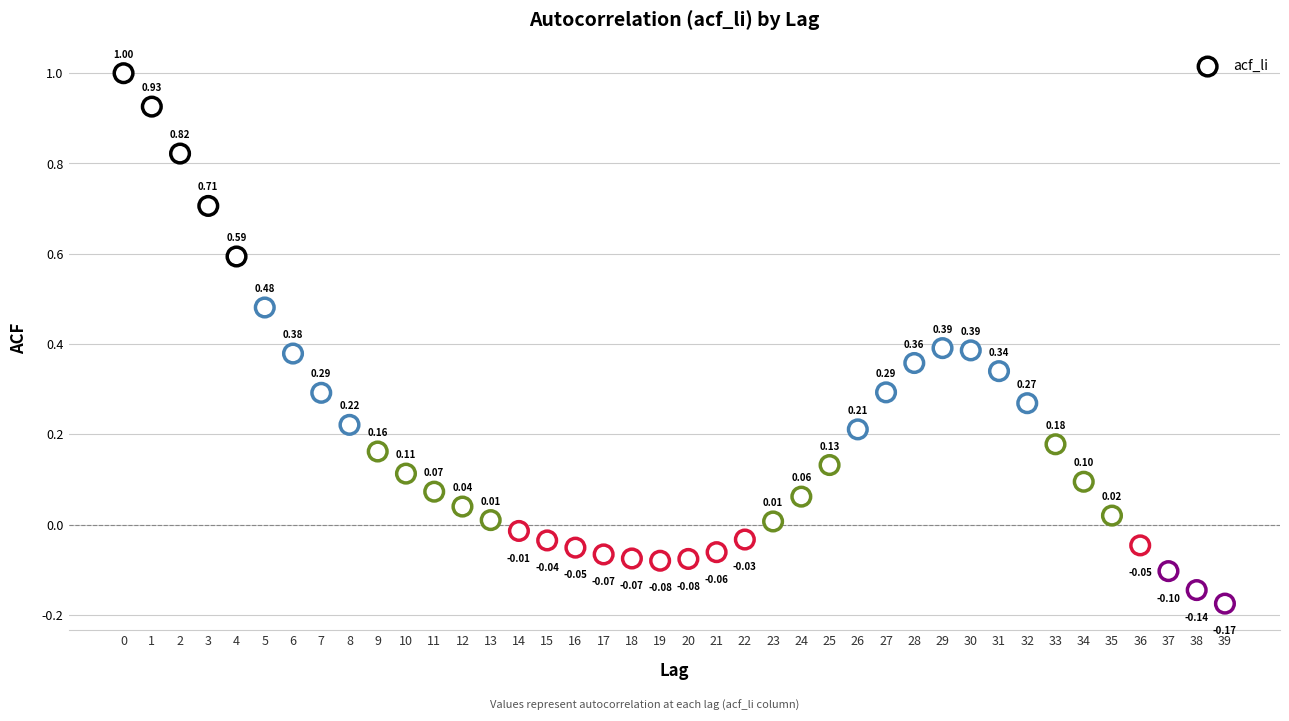

What is the range of Y values (max minus min)?

1.2